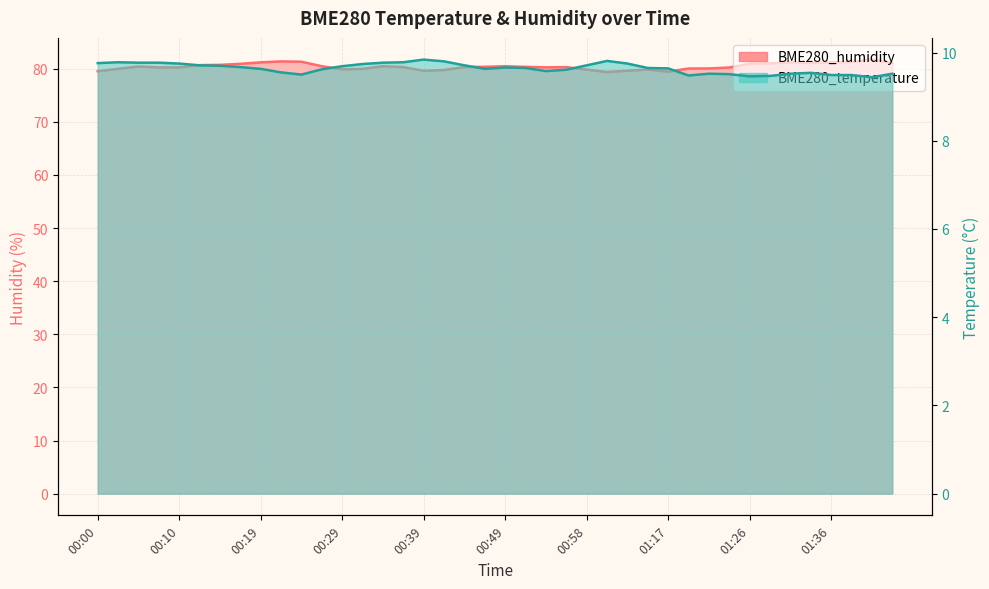

True or false: BME280_temperature has a value of 13.1 at 00:22.

False